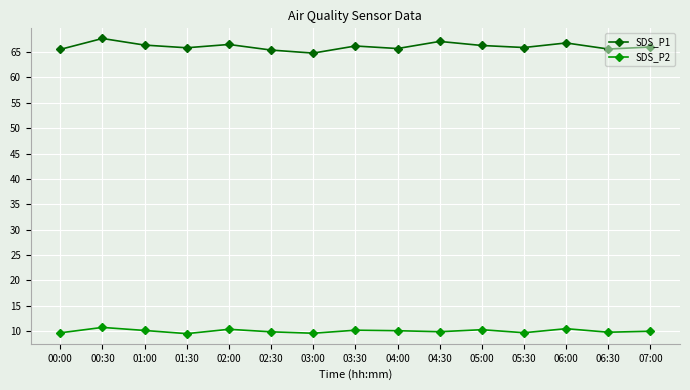

Which series has the widest spread of values?

SDS_P1